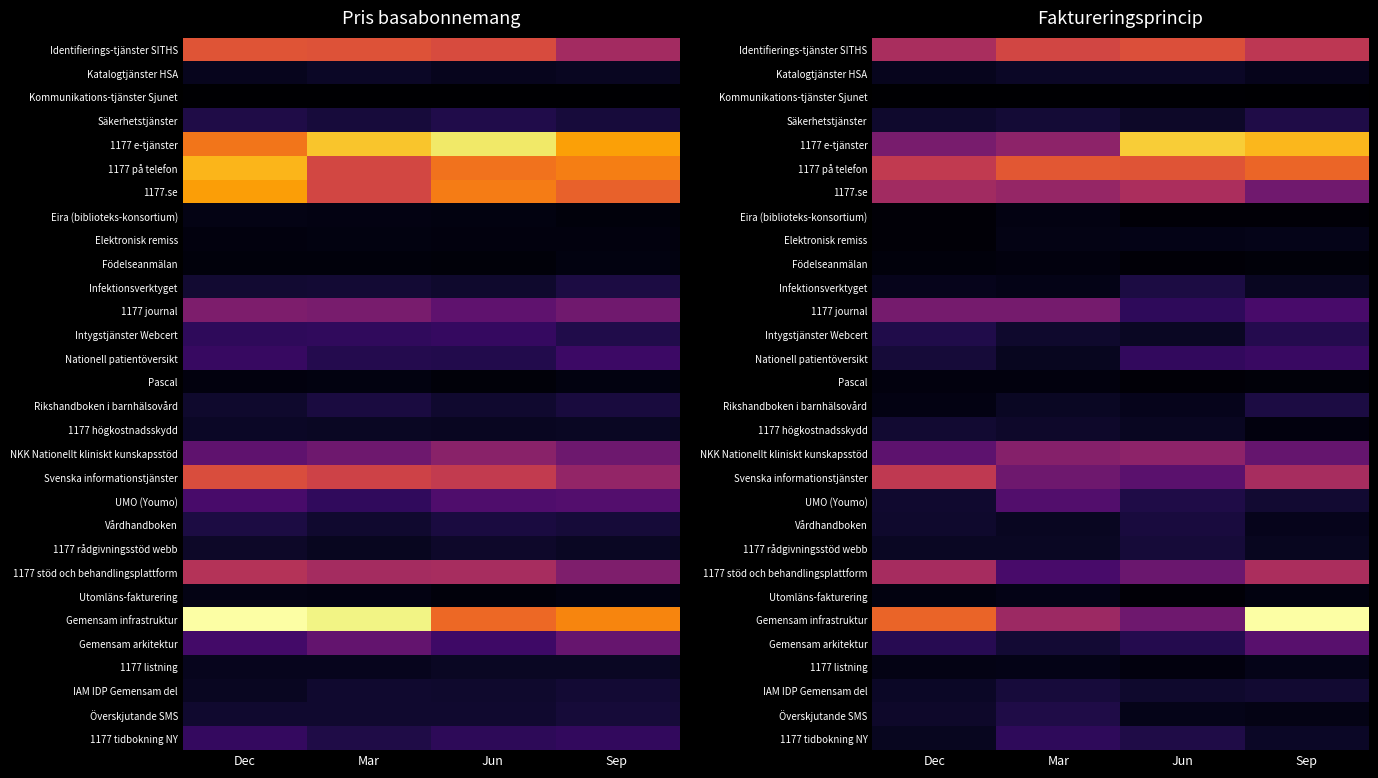

At which category is the sum across all series the highest?

Sep